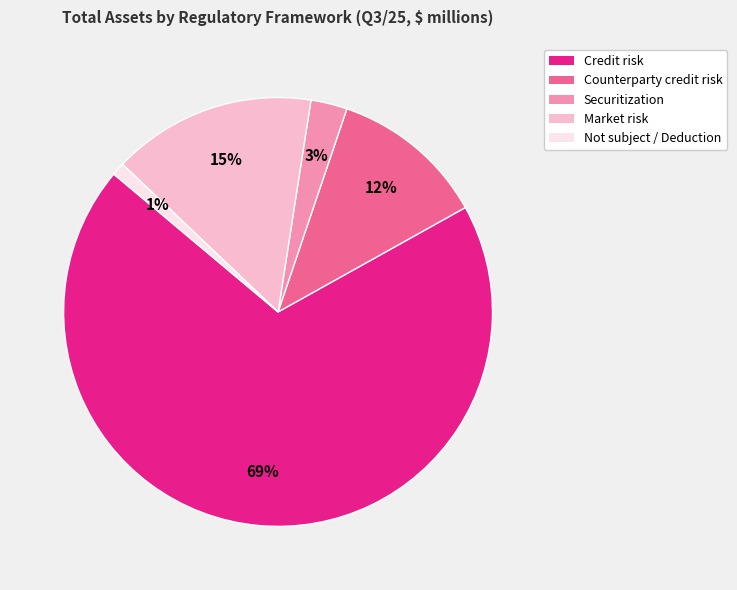

What percentage is the Market risk slice, to the nearest percent?

15%